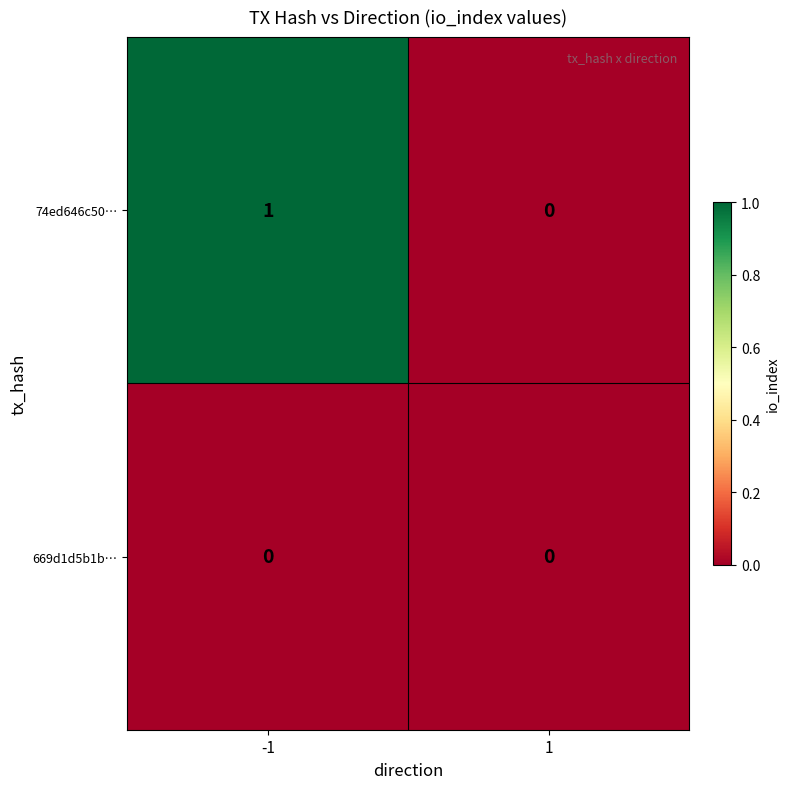

True or false: 669d1d5b1b… has a value of 0 at 1.

True